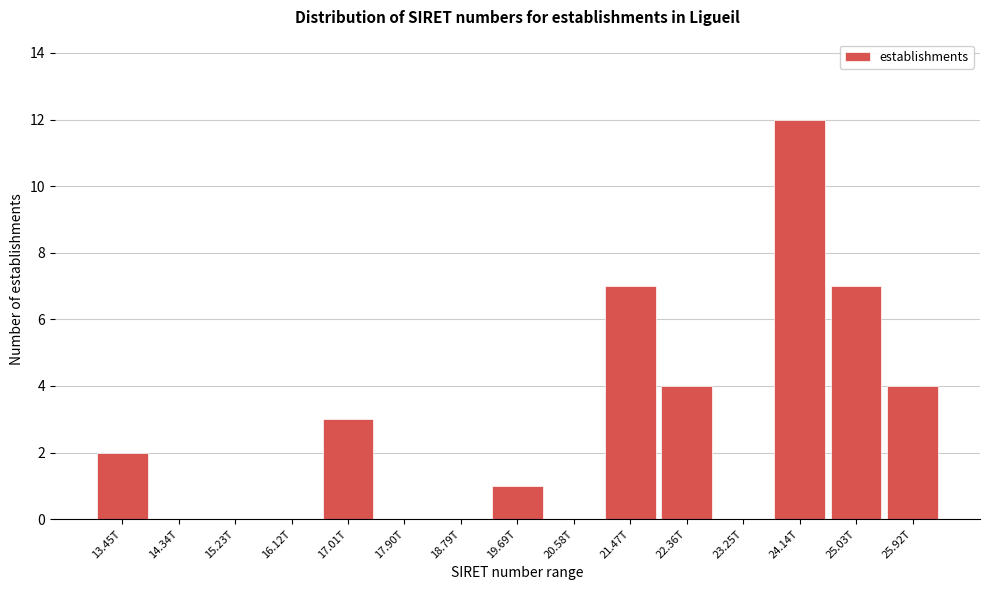

Reading left to right, extract all data points from this chart.

13.45T=2	14.34T=0	15.23T=0	16.12T=0	17.01T=3	17.90T=0	18.79T=0	19.69T=1	20.58T=0	21.47T=7	22.36T=4	23.25T=0	24.14T=12	25.03T=7	25.92T=4